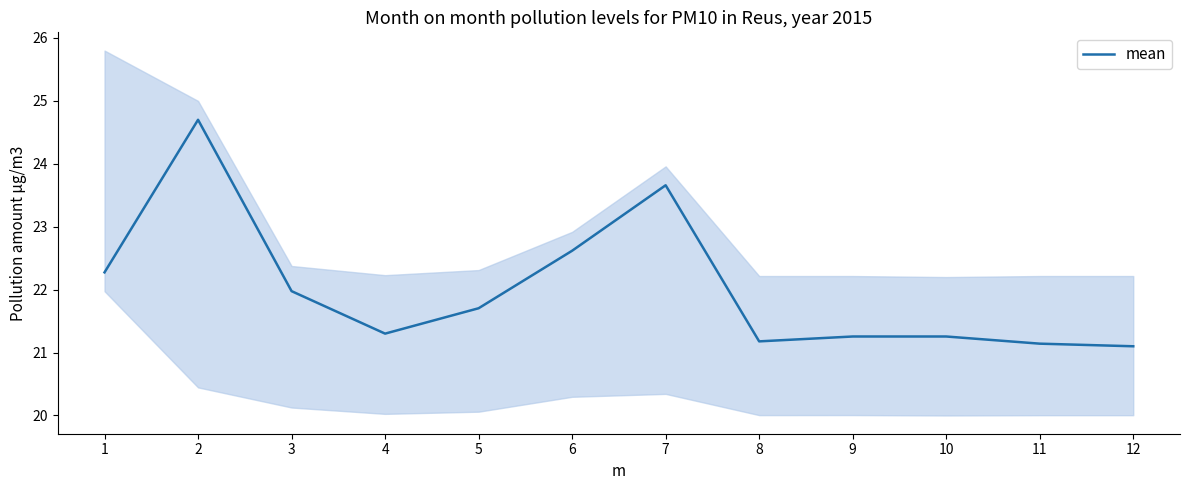

What is the difference between the maximum and minimum values?

3.6